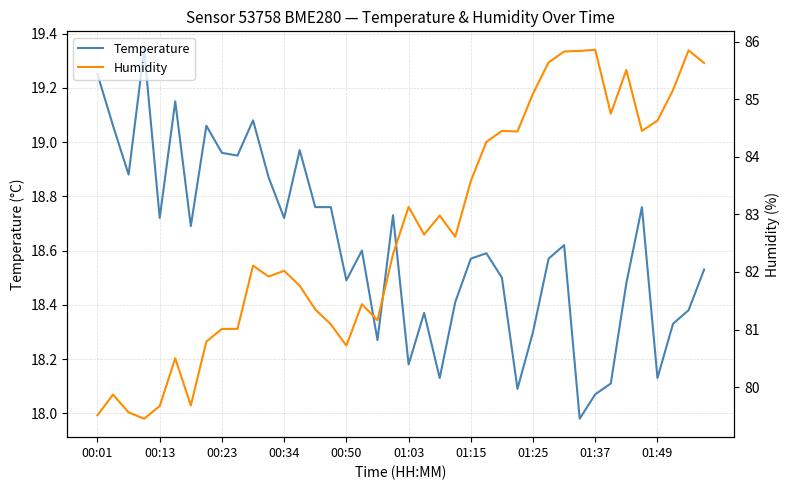

At which label does Temperature first exceed 18?

00:01